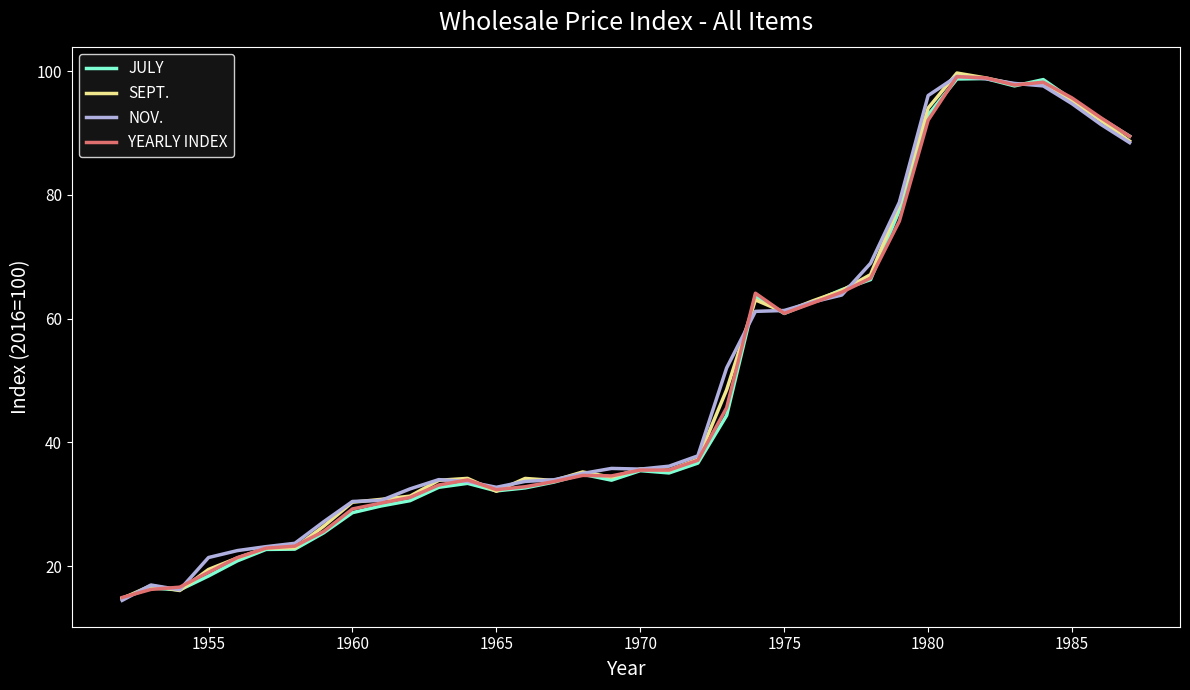

What is the lowest value of the NOV. series?

14.5